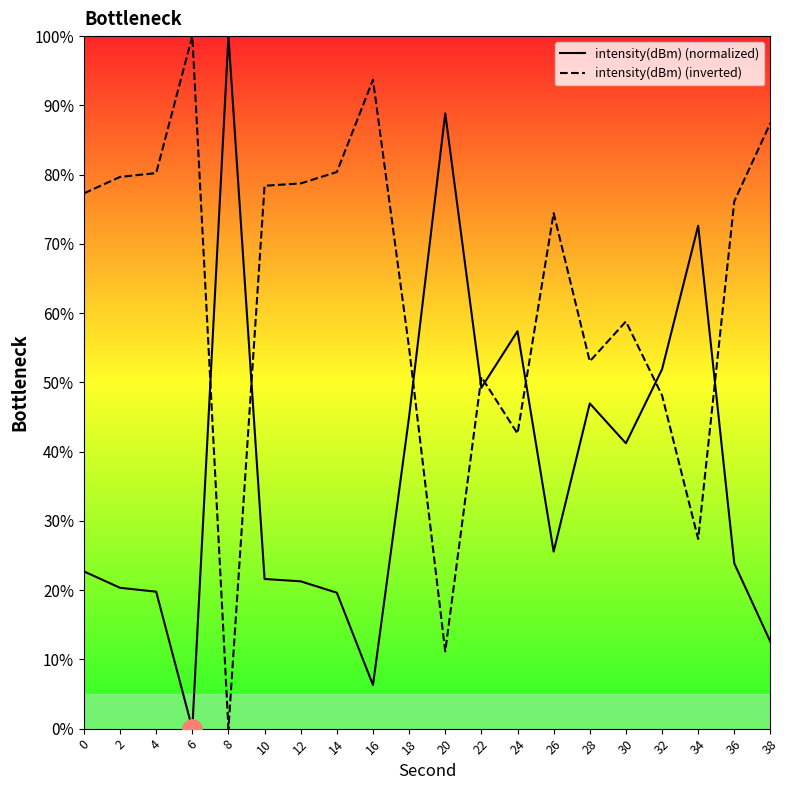

What is the total value across all series at 10?

100.0